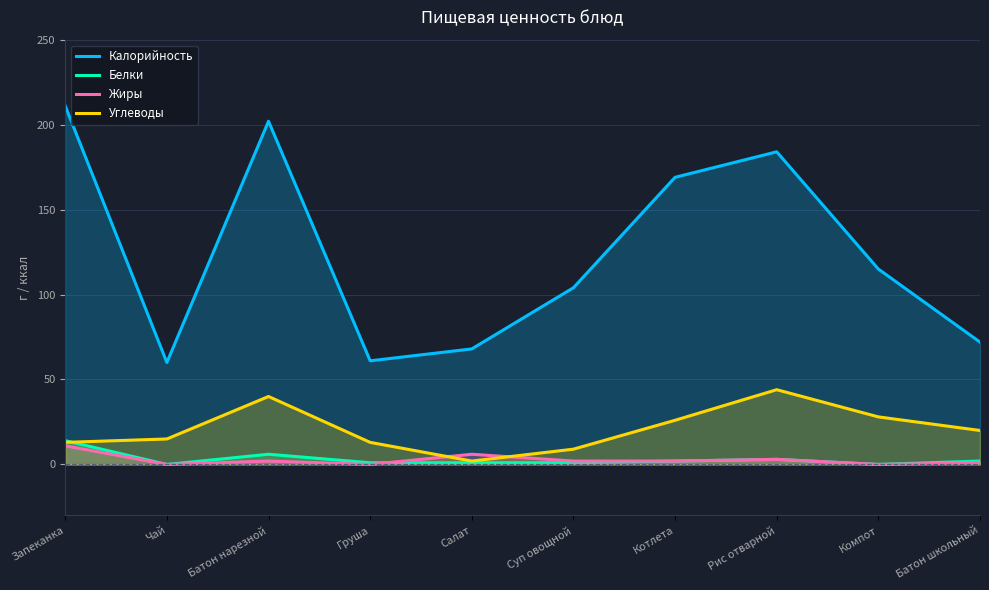

Which series has the largest total across all categories?

Калорийность